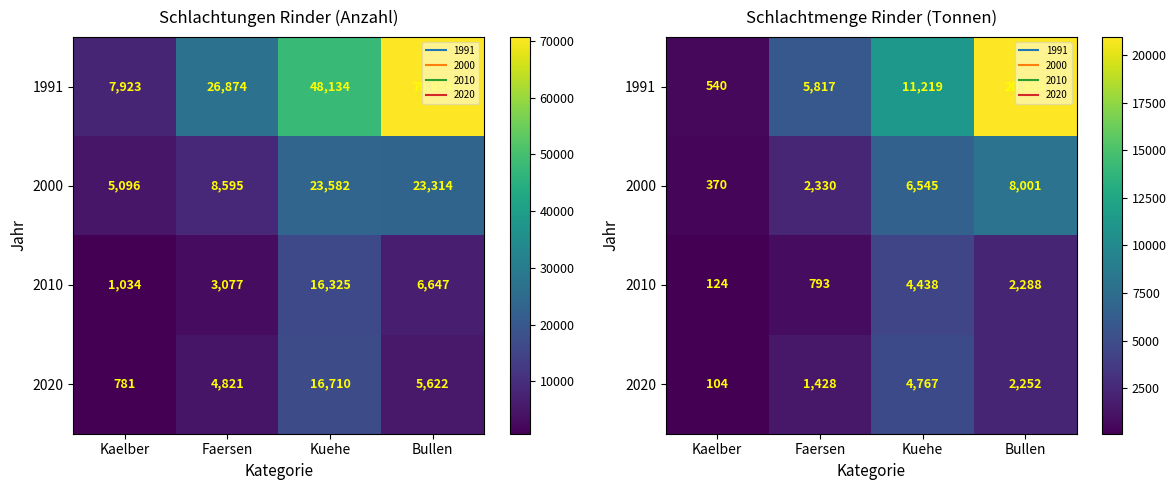

Rank the series at Kuehe from lowest to highest value.

2010, 2020, 2000, 1991